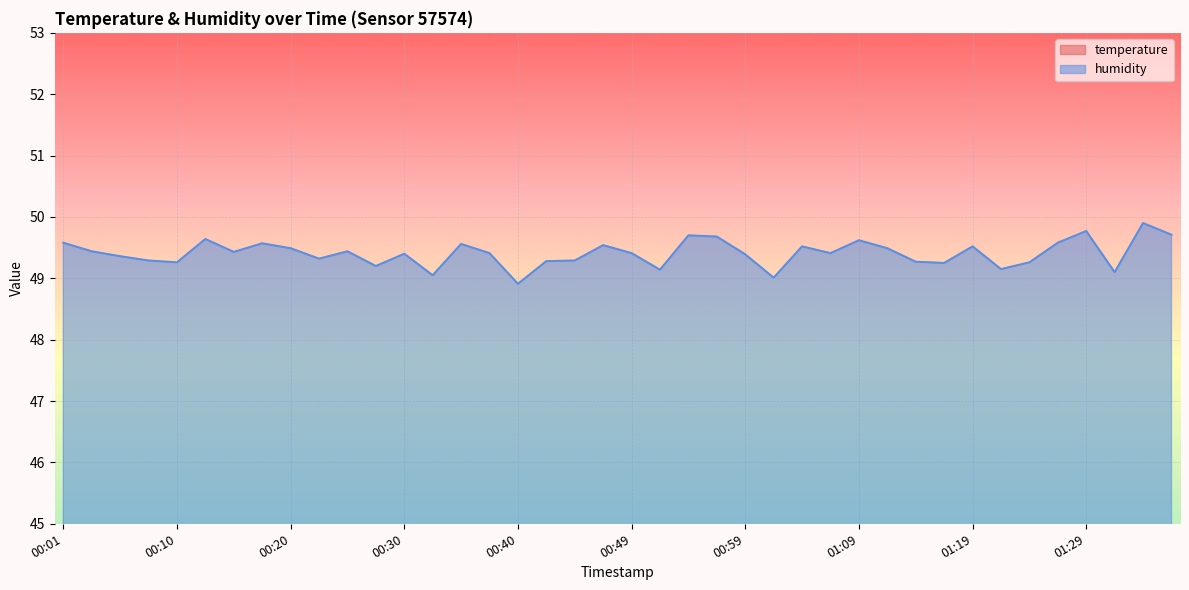

Does the chart display data point markers on the line(s)?

No